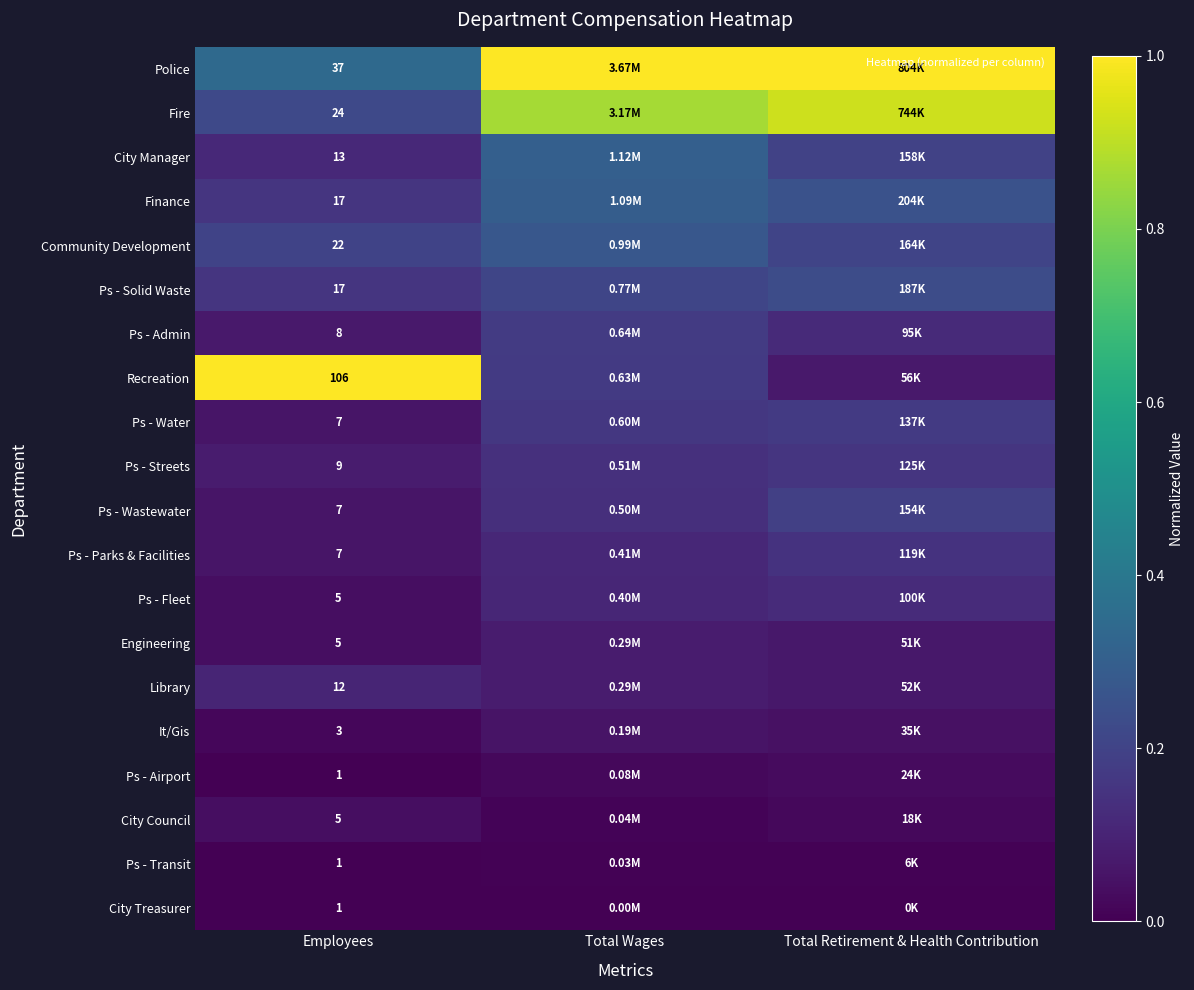

Rank the series at Total Retirement & Health Contribution from highest to lowest value.

Police, Fire, Finance, Ps - Solid Waste, Community Development, City Manager, Ps - Wastewater, Ps - Water, Ps - Streets, Ps - Parks & Facilities, Ps - Fleet, Ps - Admin, Recreation, Library, Engineering, It/Gis, Ps - Airport, City Council, Ps - Transit, City Treasurer